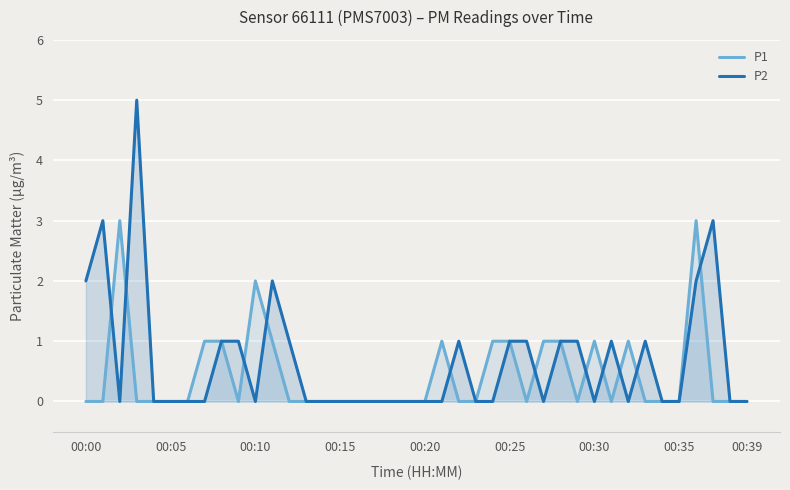

Rank the series by their maximum value, from highest to lowest.

P2, P1